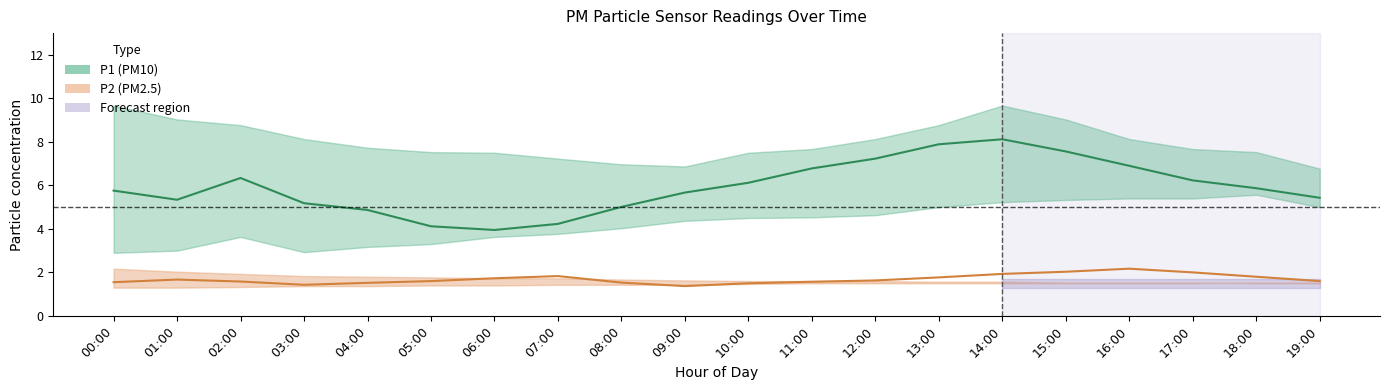

Read the P1 value at 07:00.

4.2